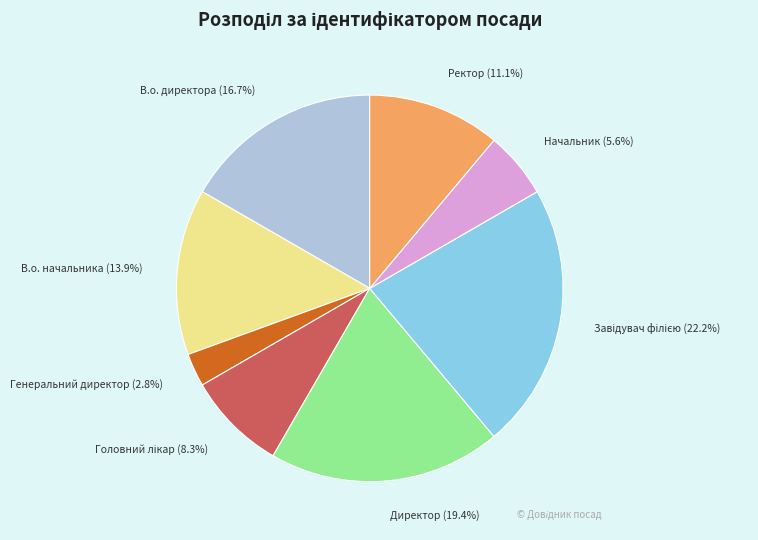

Is there a majority slice in this chart?

No